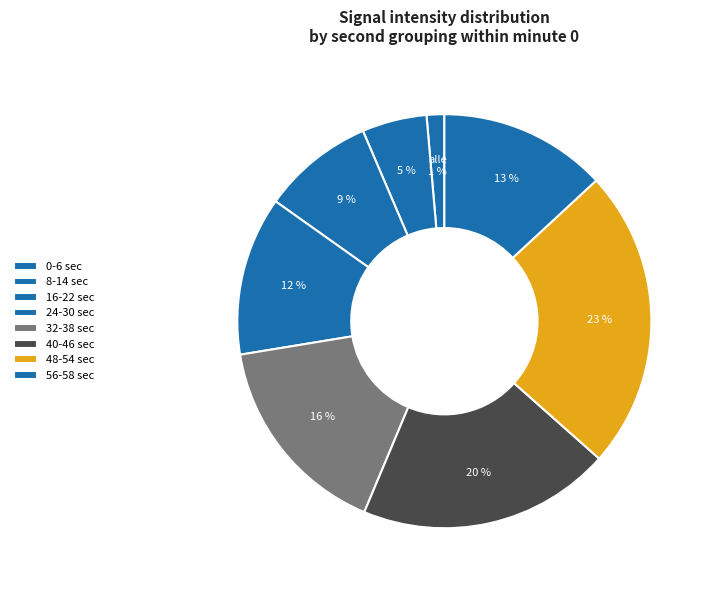

Is there a majority slice in this chart?

No